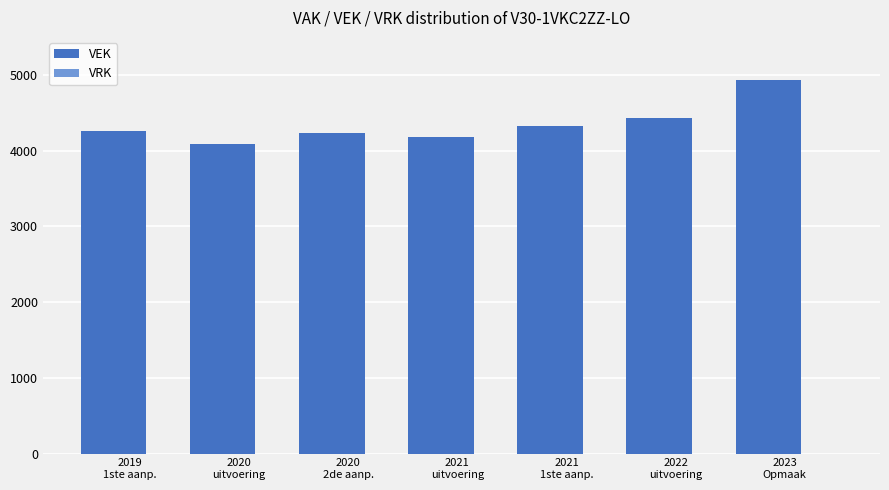

Reading left to right, what are all the values shown in this chart?

4258	4092	4236	4182	4320	4430	4928